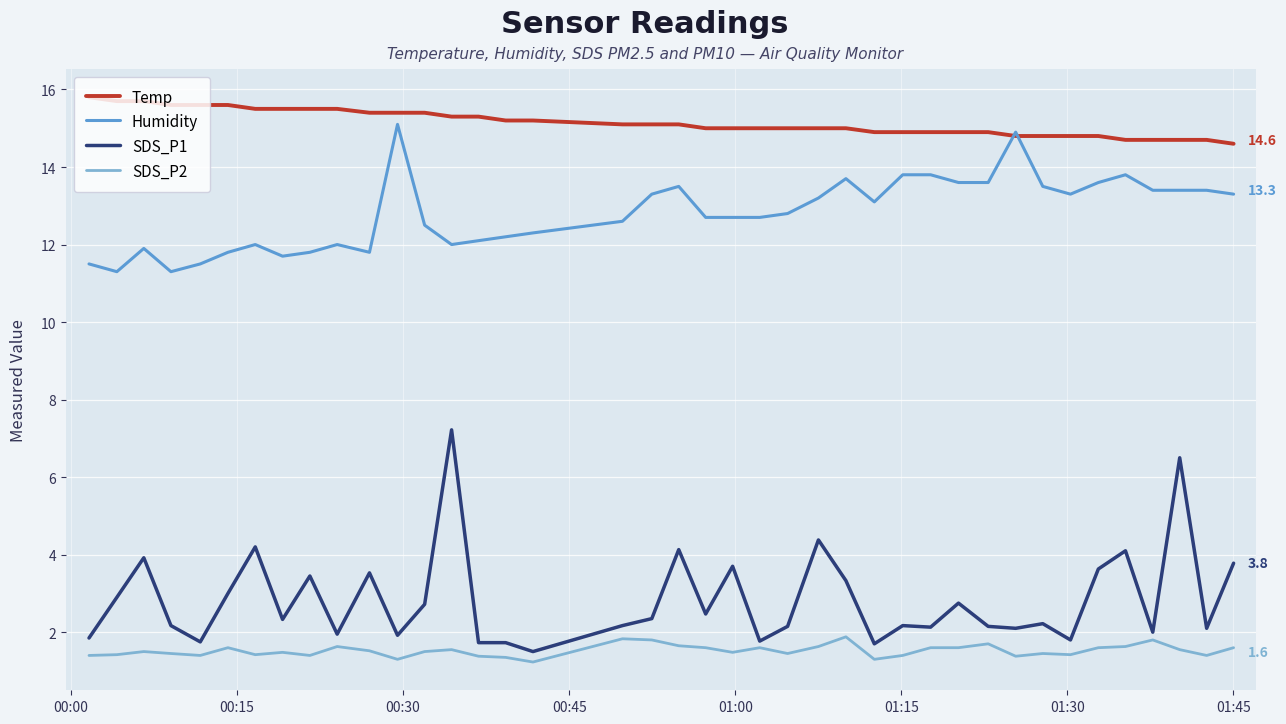

Which series has the largest total across all categories?

Temp